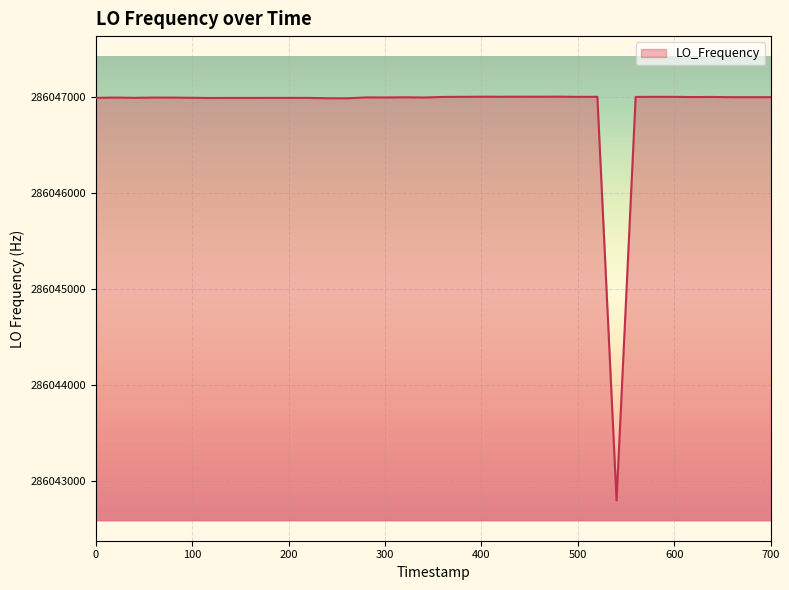

What is the maximum value shown in the chart?

286047002.3